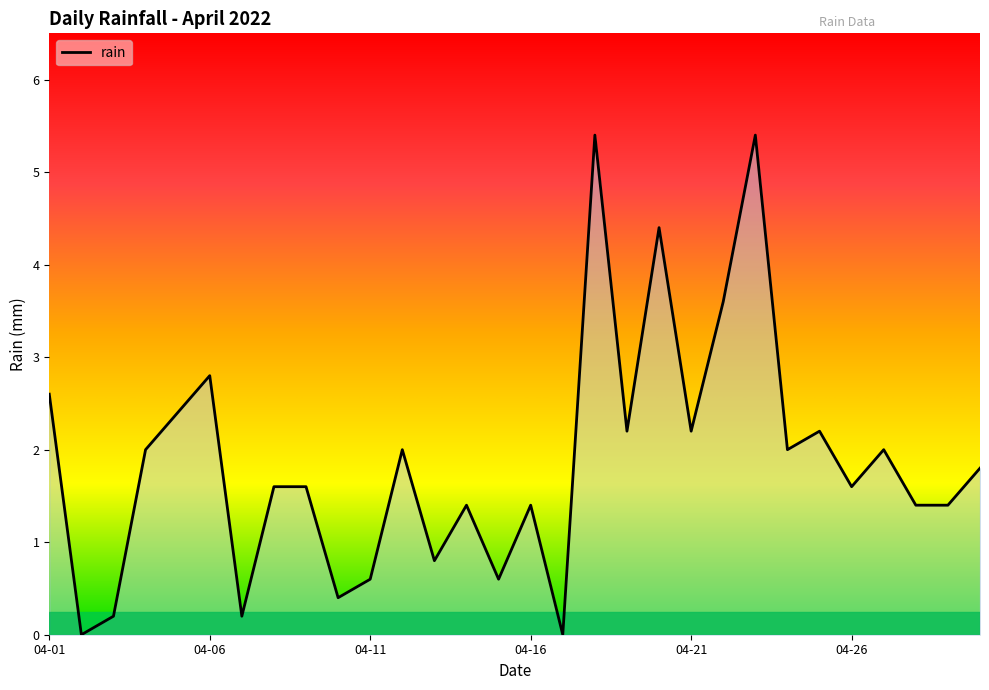

What is the greatest value displayed?

5.4